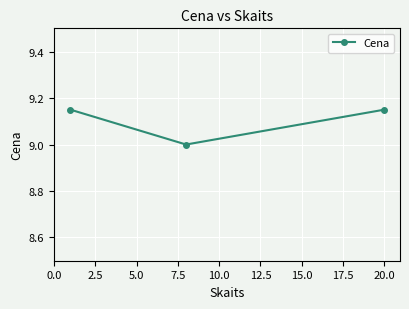

What is the sum of all values?

27.3